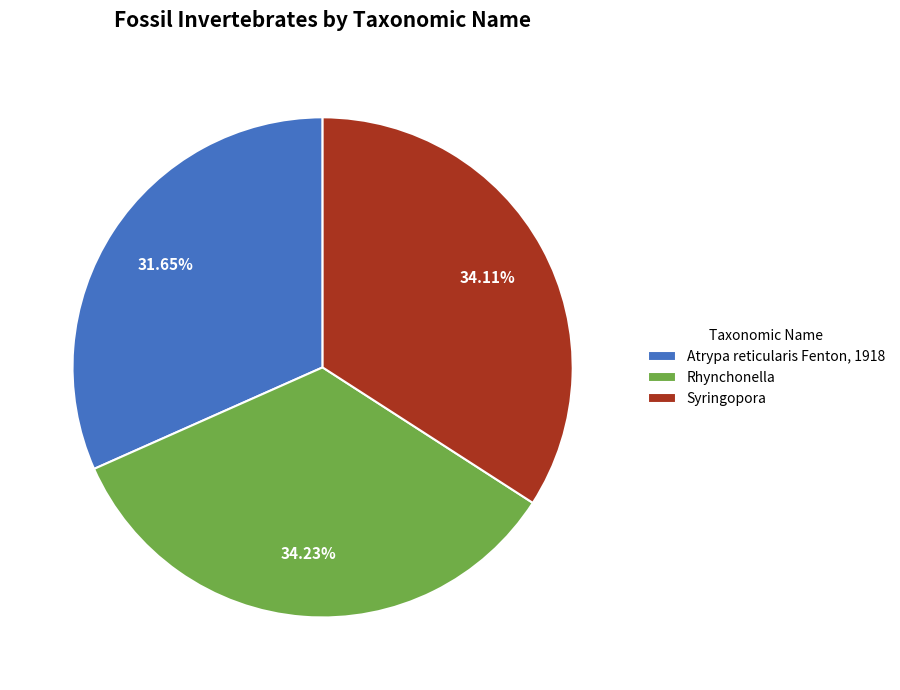

Is it true that Rhynchonella is 34% of the pie?

True